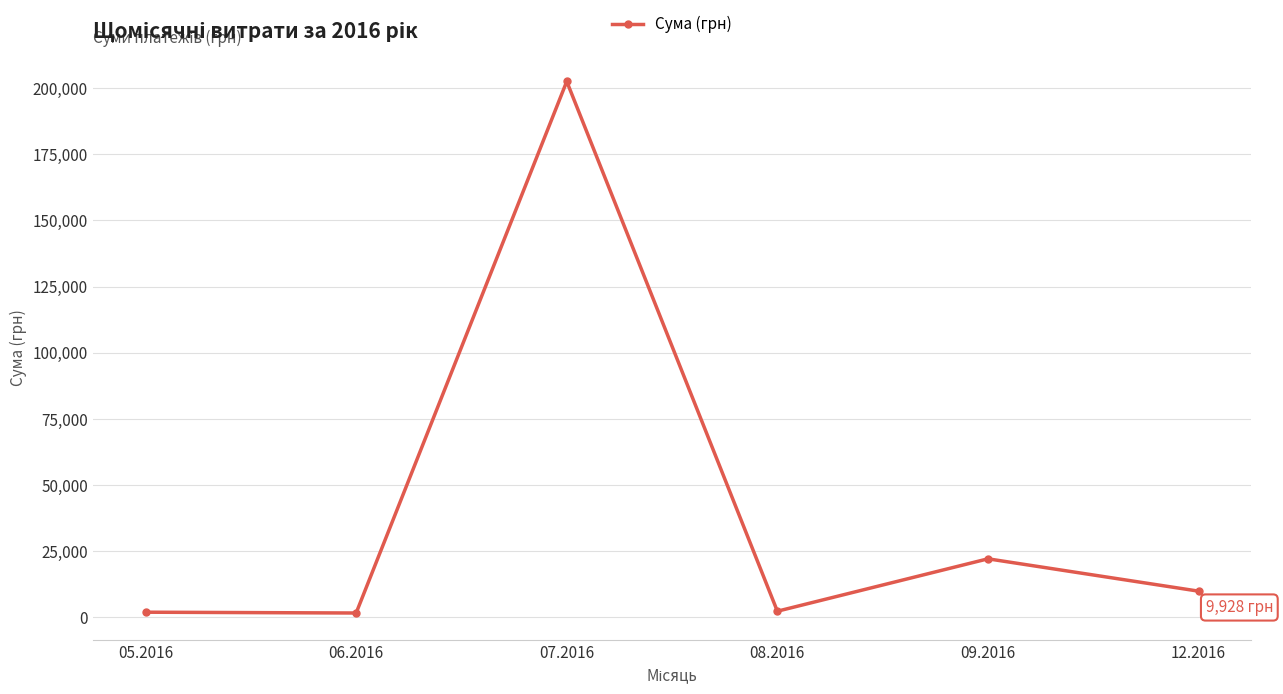

How many categories are shown in the chart?

6